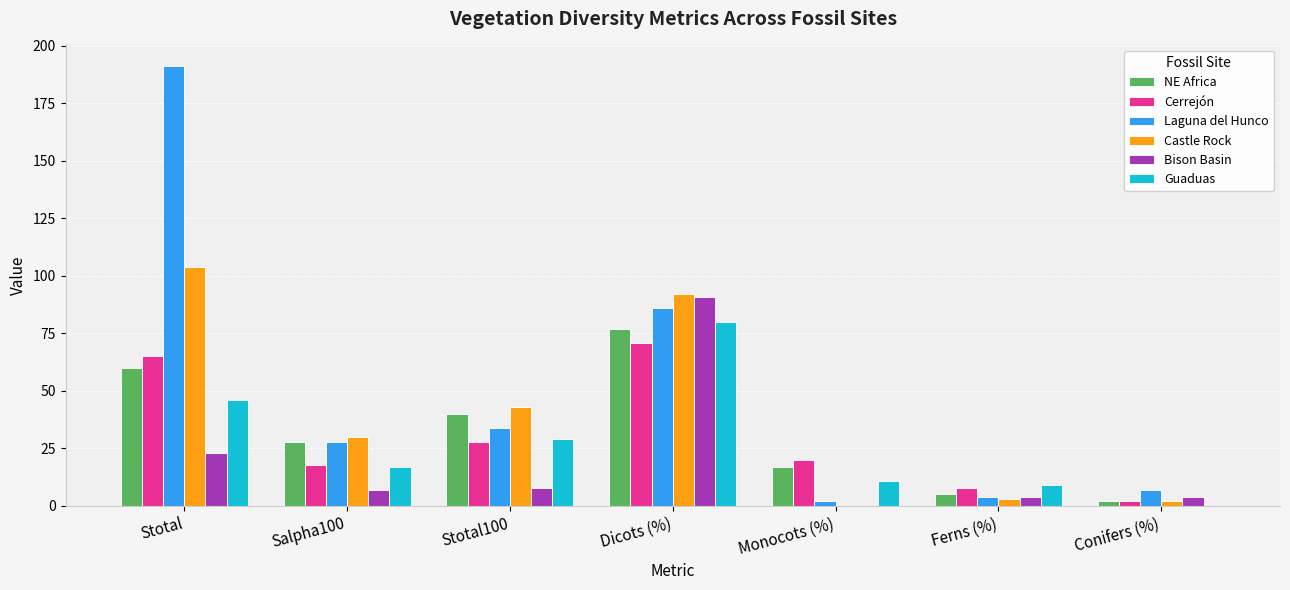

Which label corresponds to the largest value in the chart?

Stotal